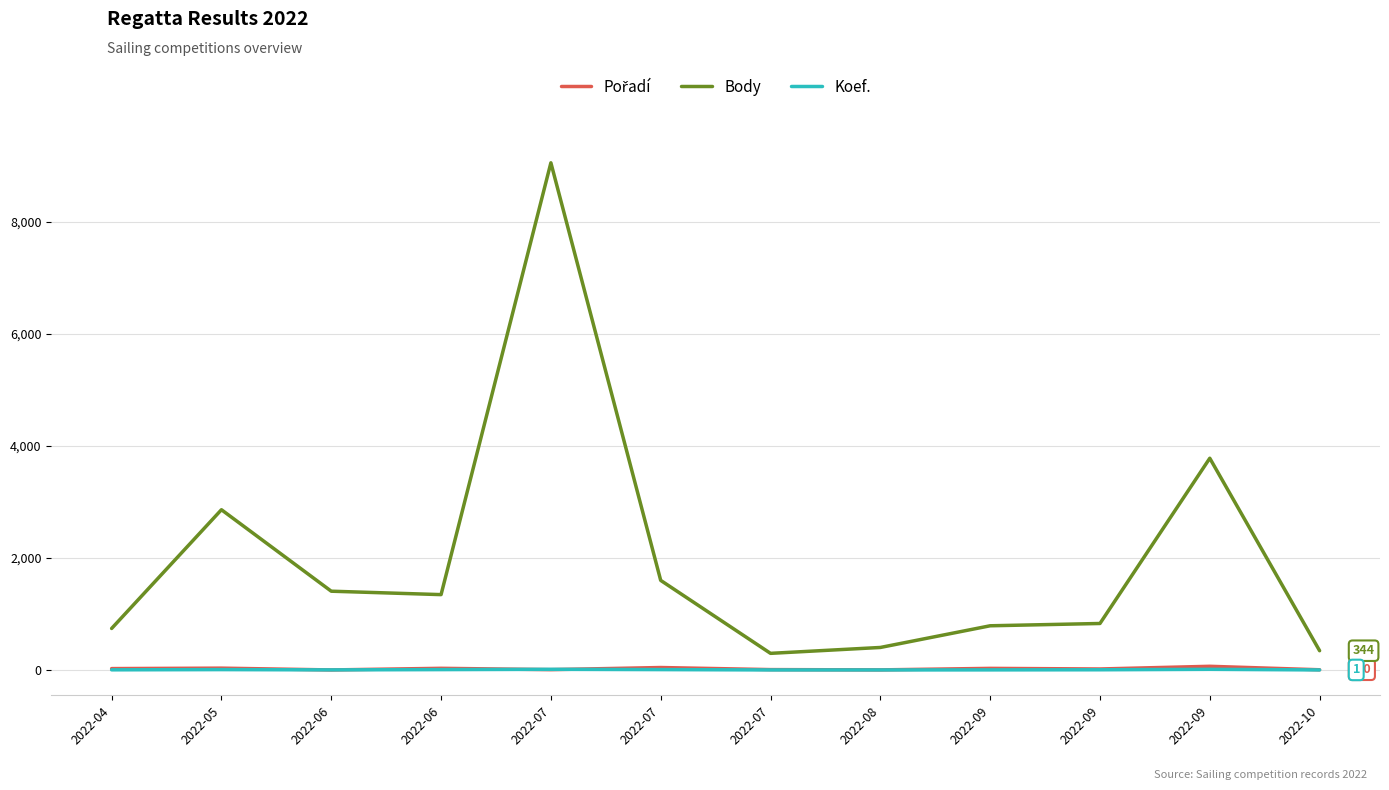

Is the value of Body at 2022-07 greater than the value of Pořadí at 2022-08?

Yes